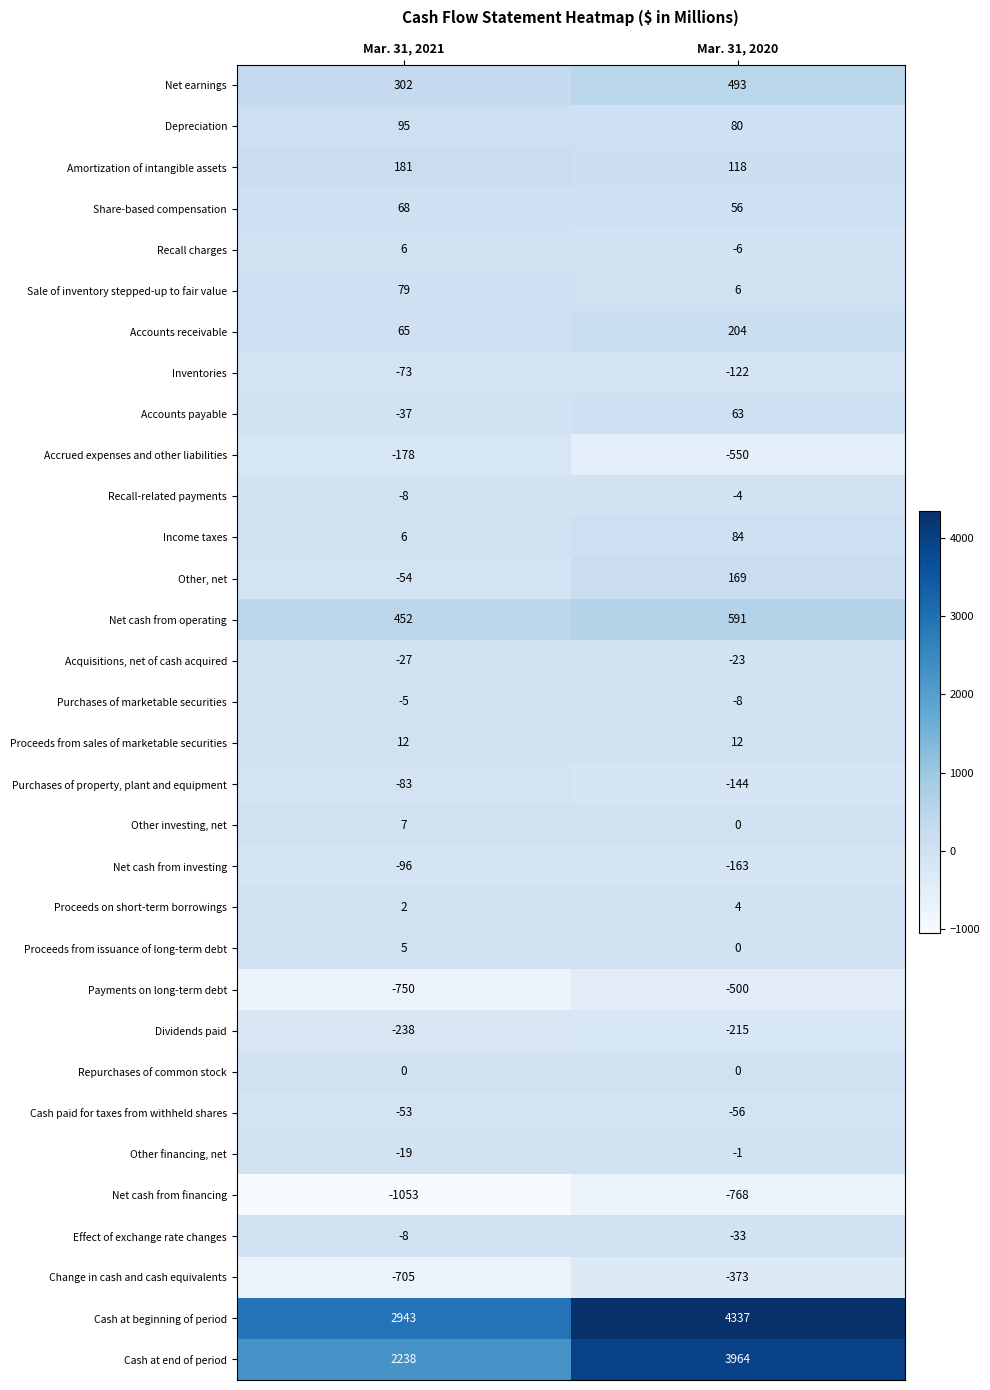

What is the difference between the Cash at end of period values at Mar. 31, 2020 and Mar. 31, 2021?

1726